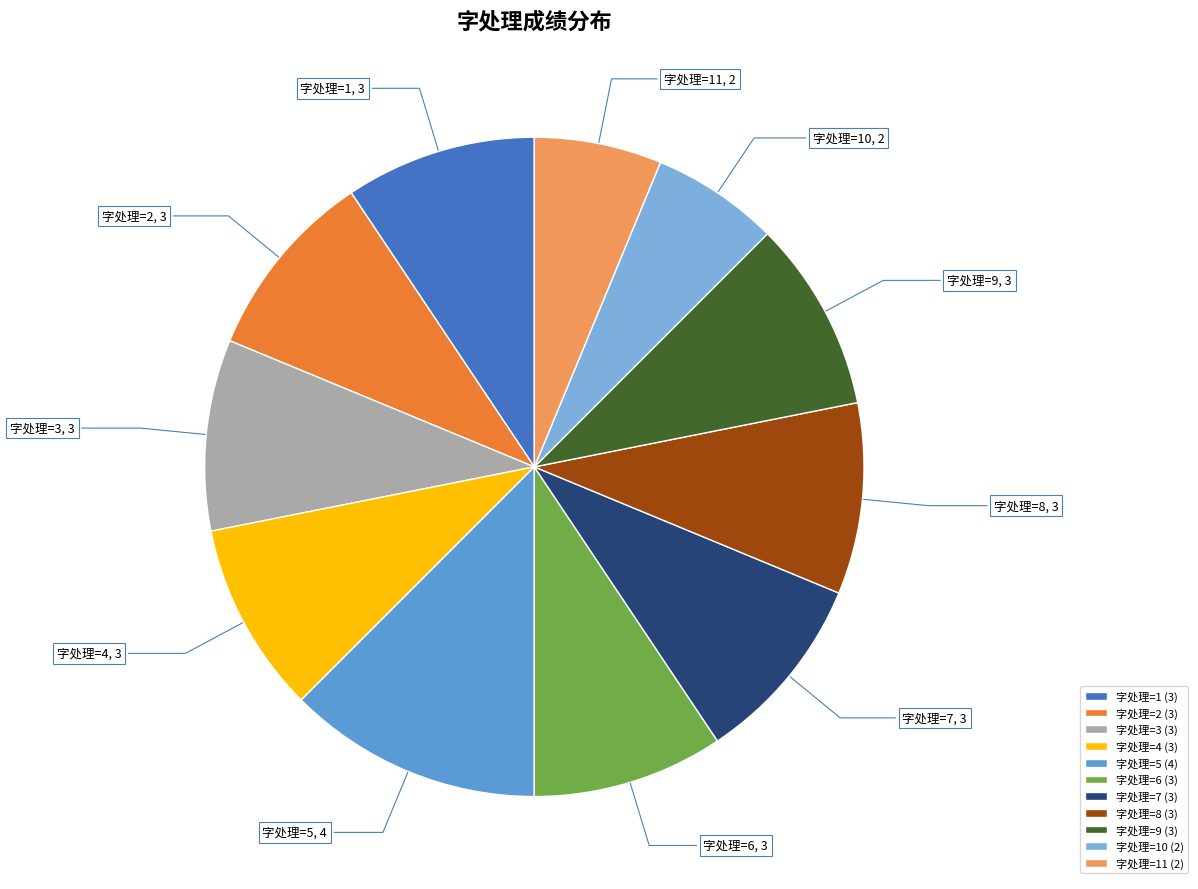

What is the ratio of the value at 字处理=2 to the value at 字处理=9?

1.0